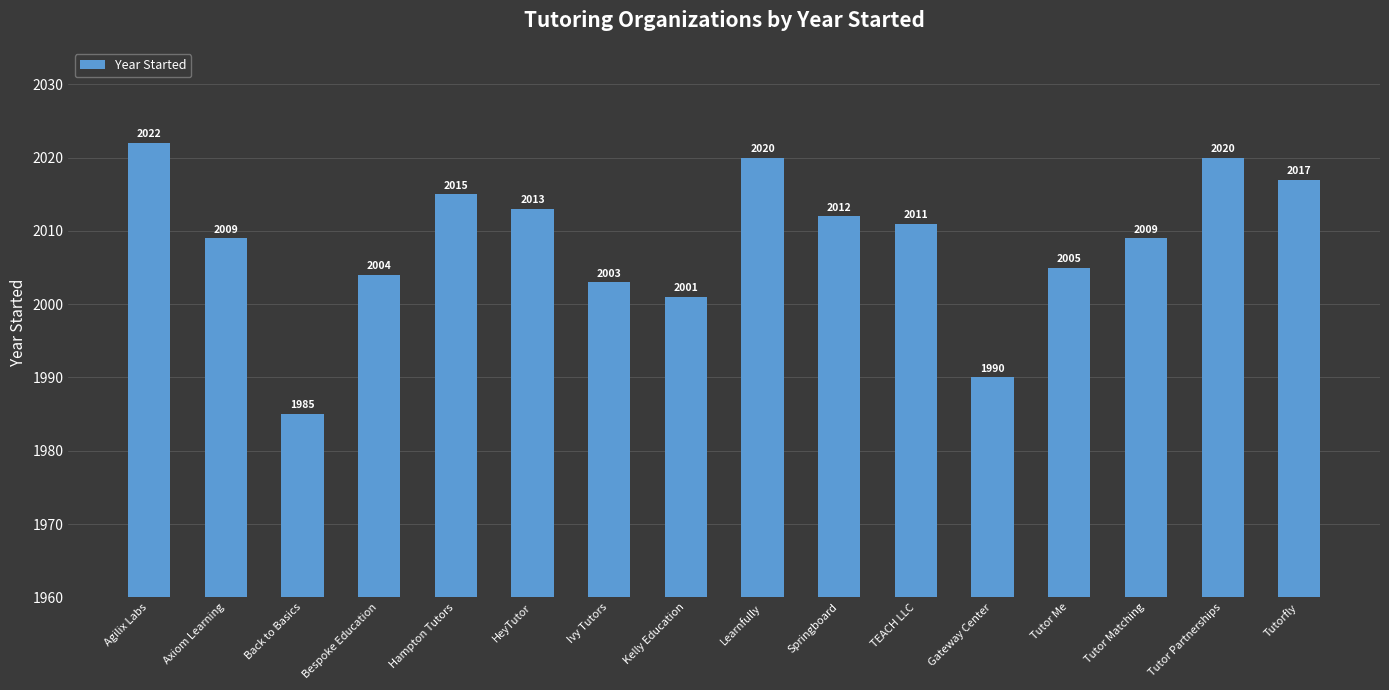

What is the maximum value shown in the chart?

2022